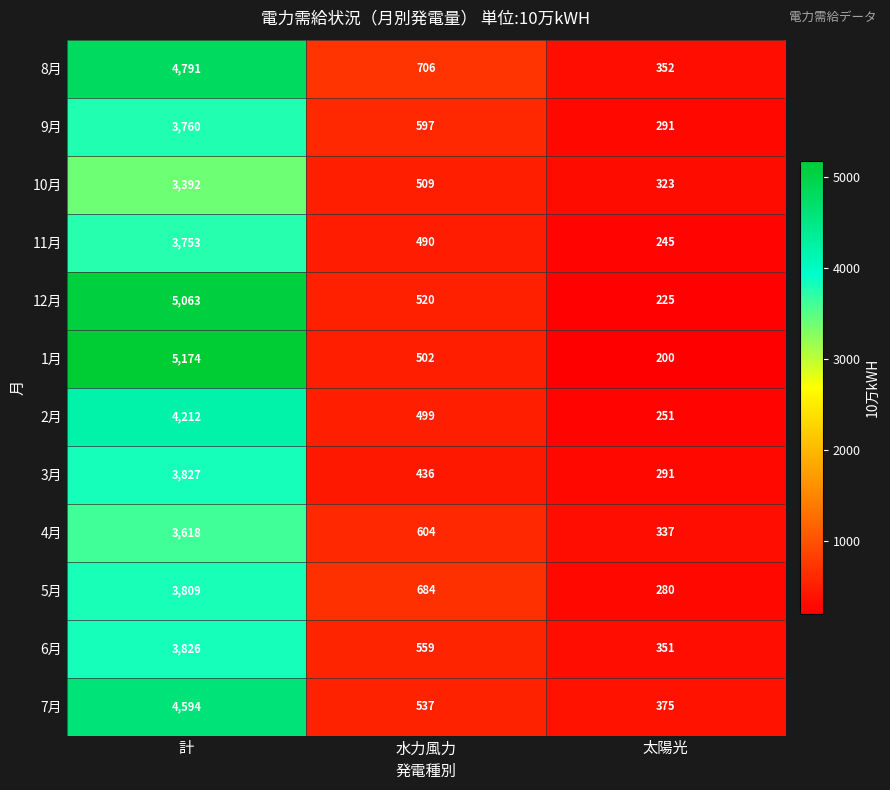

Which series has the largest total across all categories?

1月